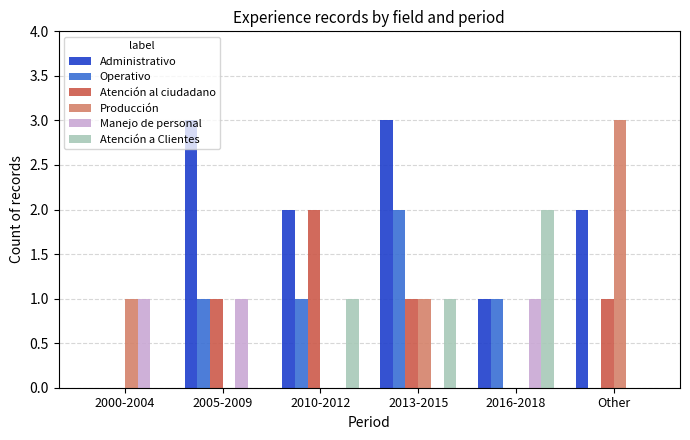

Reading left to right, extract all data points from this chart.

Administrativo: 2000-2004=0	2005-2009=3	2010-2012=2	2013-2015=3	2016-2018=1	Other=2
Operativo: 2000-2004=0	2005-2009=1	2010-2012=1	2013-2015=2	2016-2018=1	Other=0
Atención al ciudadano: 2000-2004=0	2005-2009=1	2010-2012=2	2013-2015=1	2016-2018=0	Other=1
Producción: 2000-2004=1	2005-2009=0	2010-2012=0	2013-2015=1	2016-2018=0	Other=3
Manejo de personal: 2000-2004=1	2005-2009=1	2010-2012=0	2013-2015=0	2016-2018=1	Other=0
Atención a Clientes: 2000-2004=0	2005-2009=0	2010-2012=1	2013-2015=1	2016-2018=2	Other=0